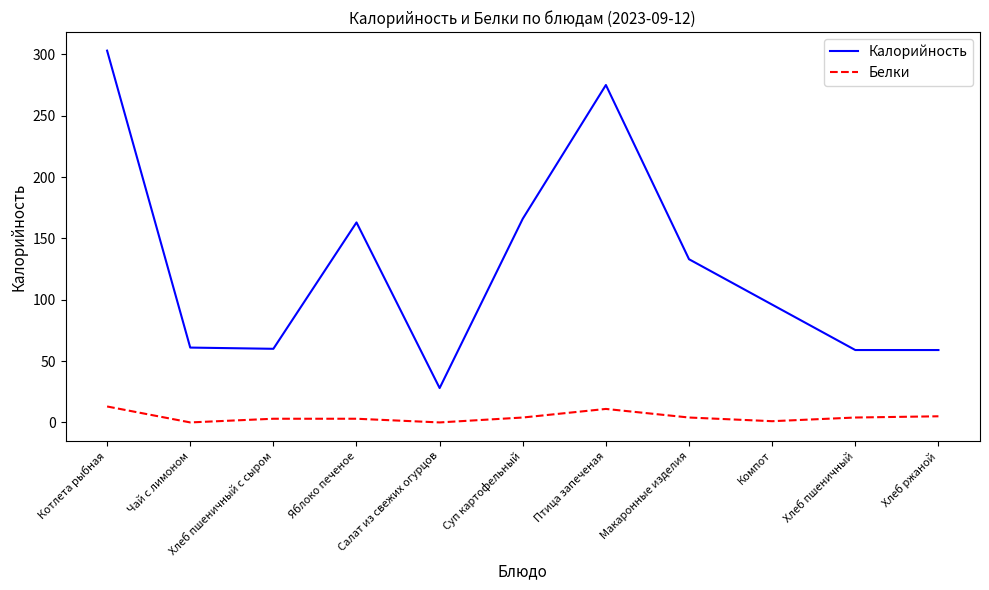

Rank the series at Салат из свежих огурцов from highest to lowest value.

Калорийность, Белки